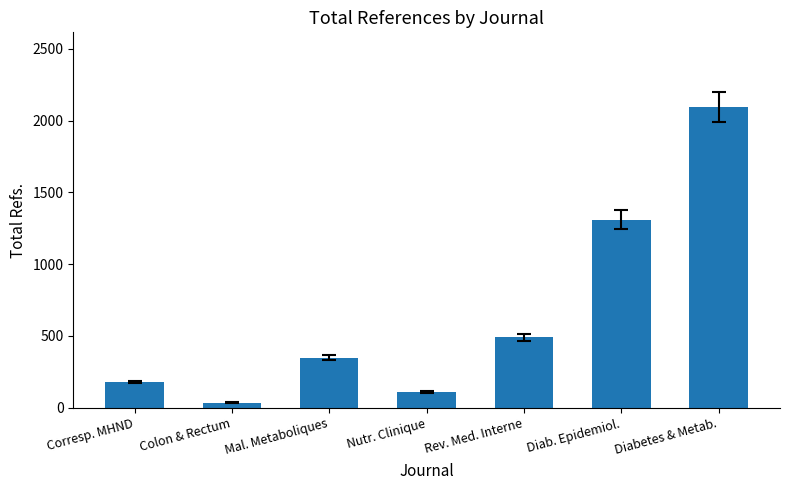

What position from the right is Diab. Epidemiol.?

2